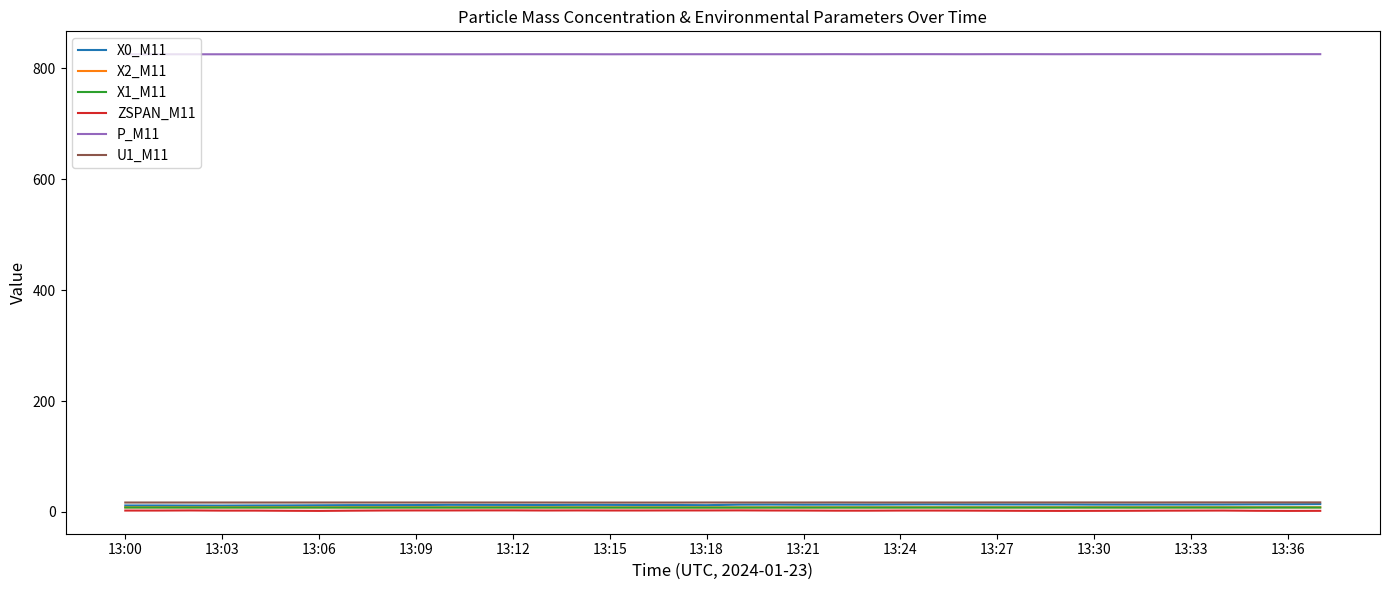

True or false: P_M11 and X0_M11 intersect in this chart.

False